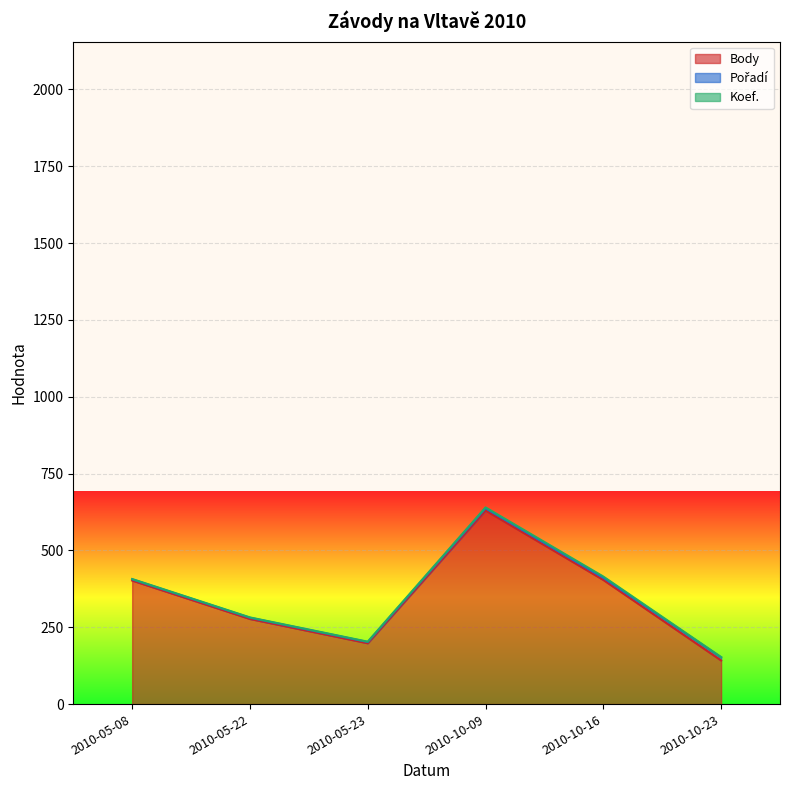

What is the maximum value for Body?

630